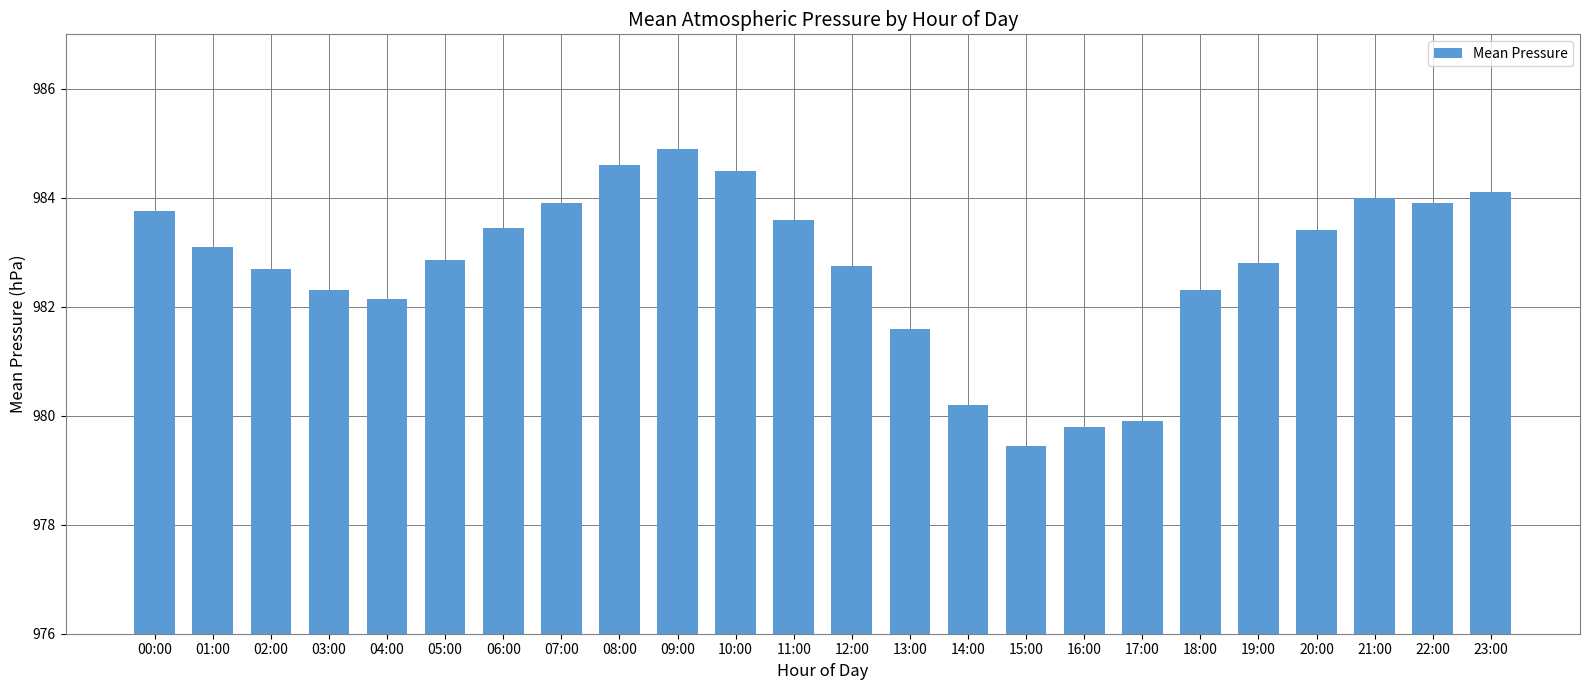

How many bars are there in total?

24